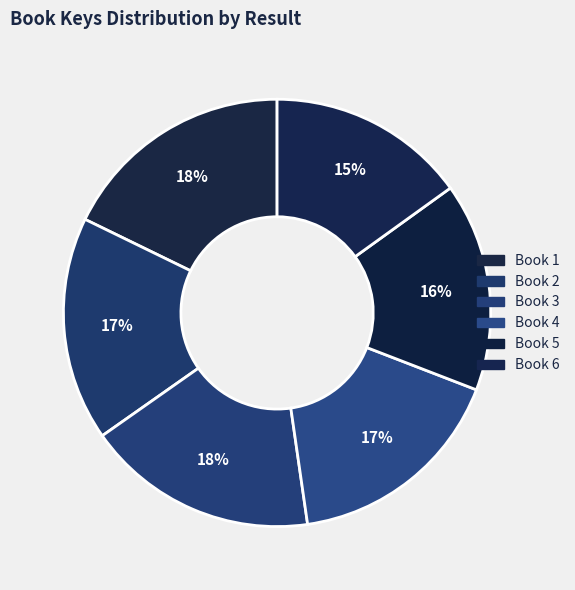

How many slices are in this pie chart?

6